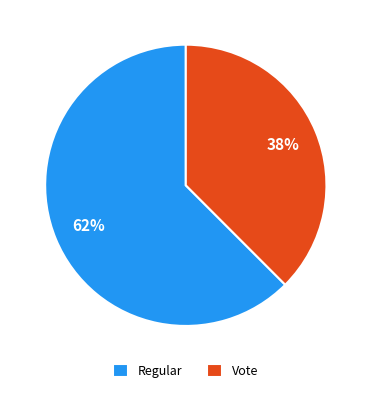

Do Regular and Vote together represent more than half of the pie?

Yes